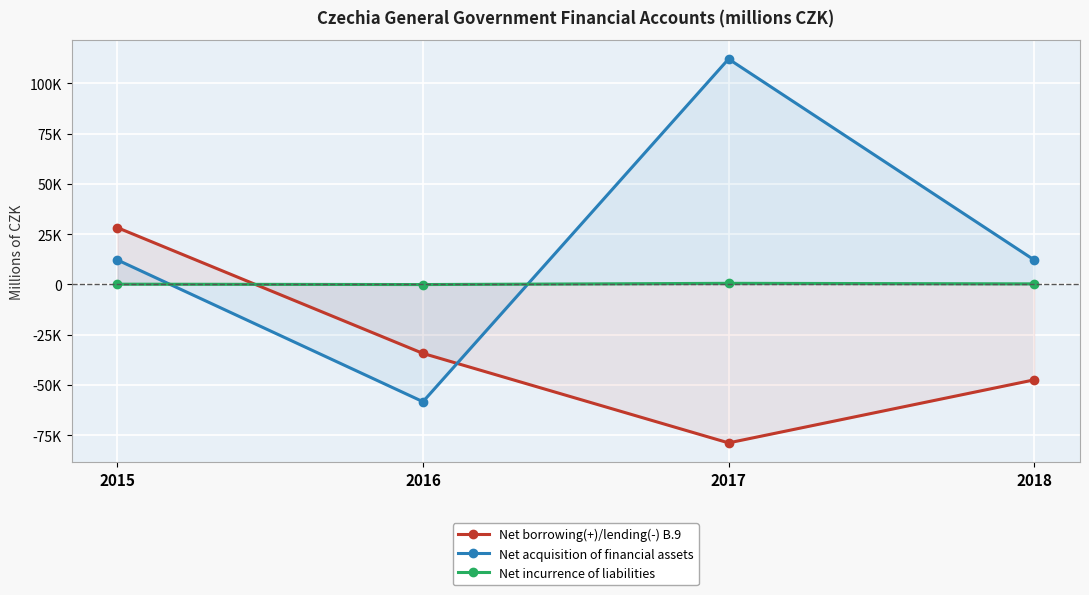

What is the maximum value for Net borrowing(+)/lending(-) B.9?

28260